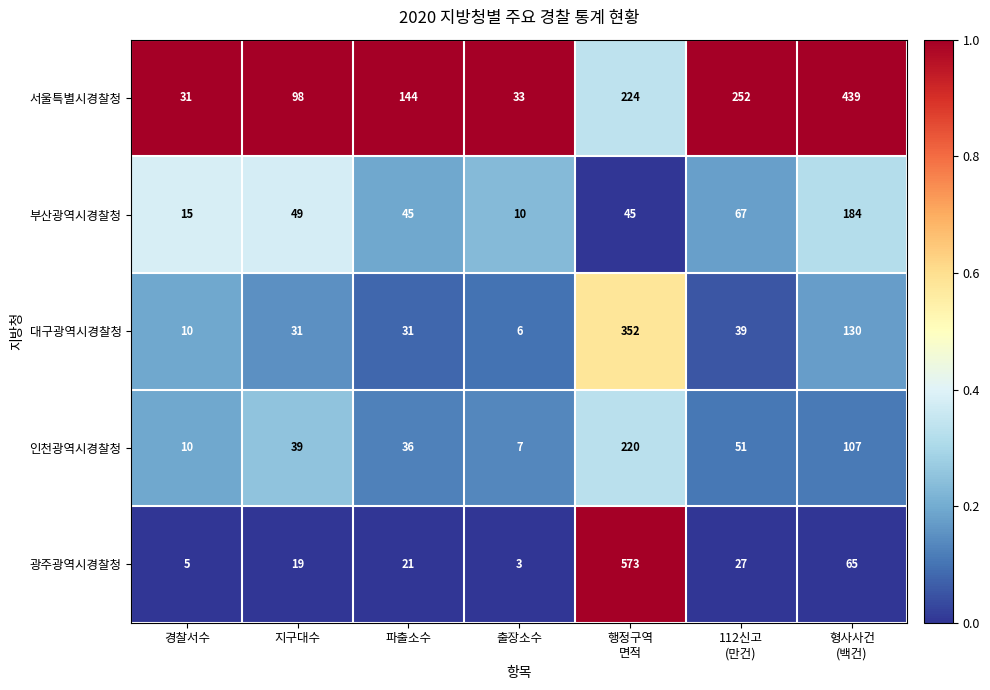

What is the approximate value of 인천광역시경찰청 at 출장소수?

7